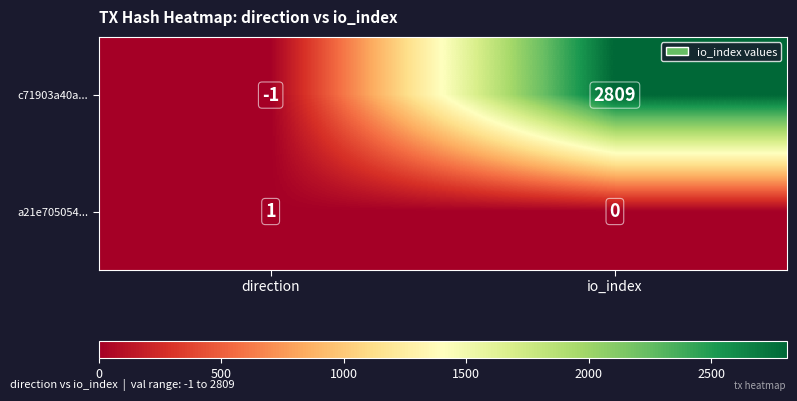

Between direction and io_index, which series saw the biggest shift?

c71903a40a...